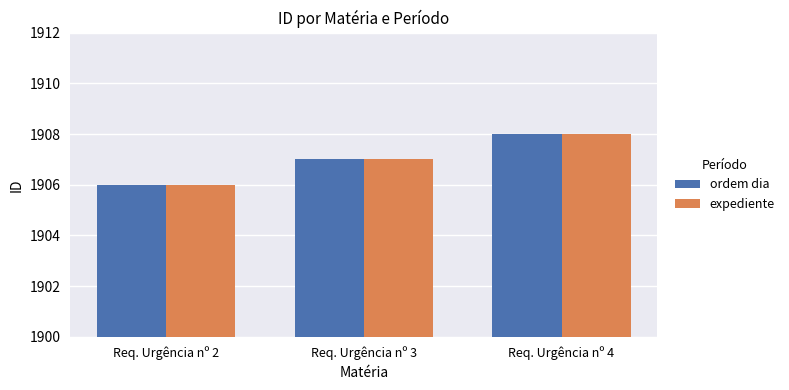

List the labels in order of ordem dia value, smallest first.

Req. Urgência nº 2, Req. Urgência nº 3, Req. Urgência nº 4